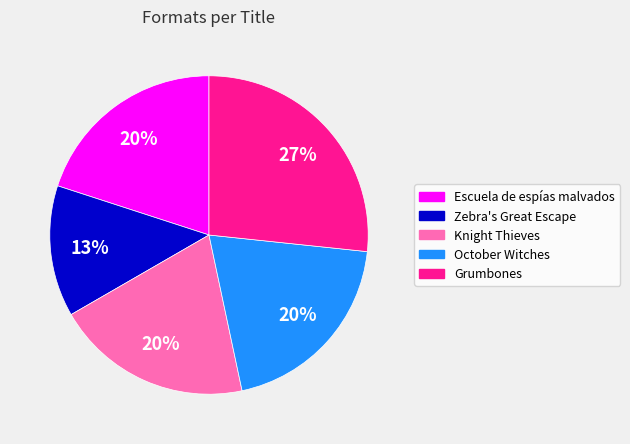

What is the smallest slice in the pie chart?

Zebra's Great Escape